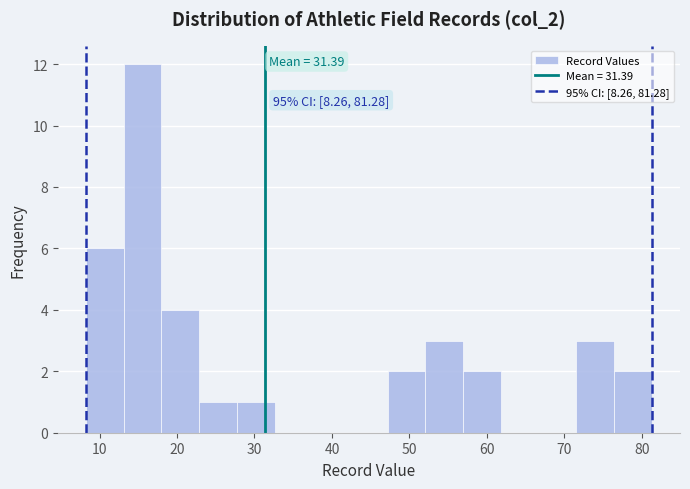

Over which range of the x-axis is the bar tallest?

13 to 18